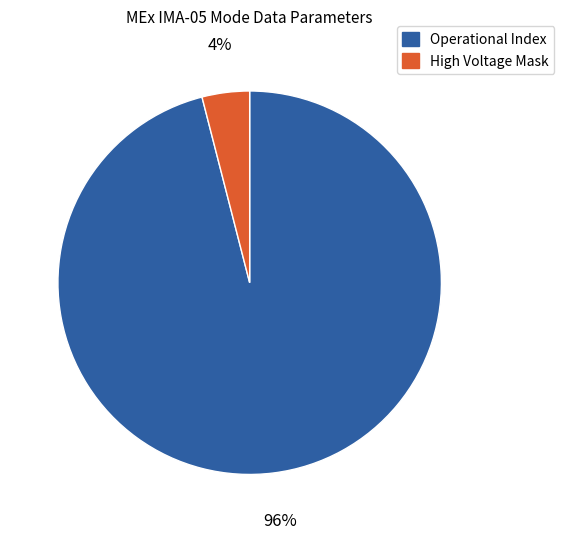

What is the ratio of the value at Operational Index to the value at High Voltage Mask?

24.0